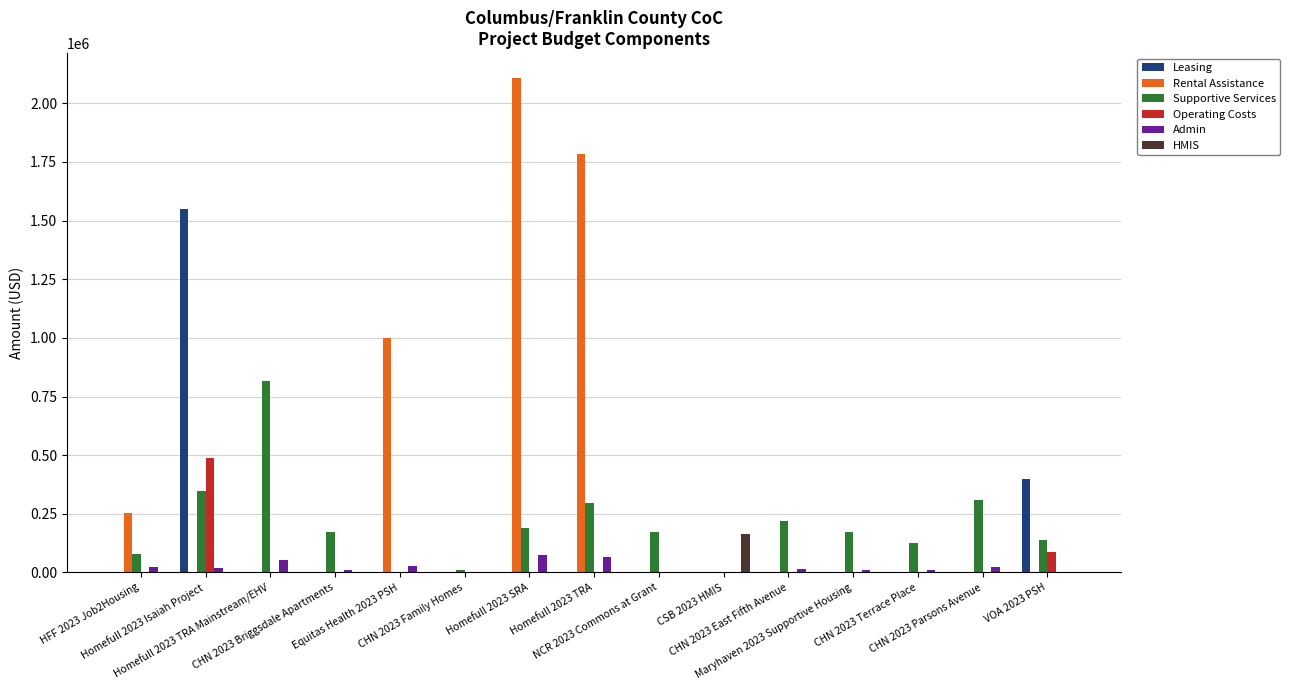

What is the total value across all series at Homefull 2023 TRA Mainstream/EHV?

871351